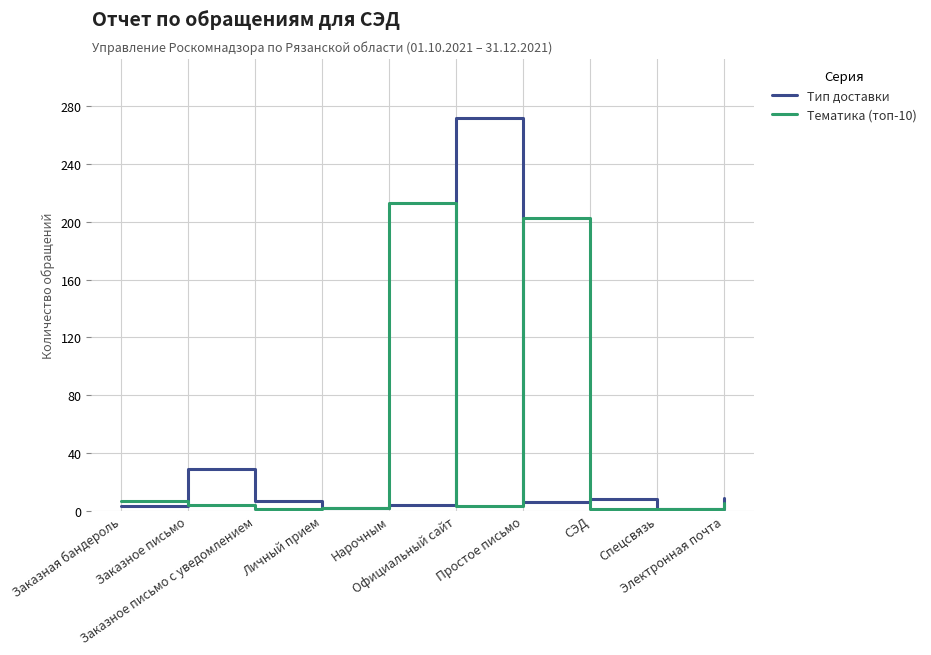

What is the greatest value displayed?

272